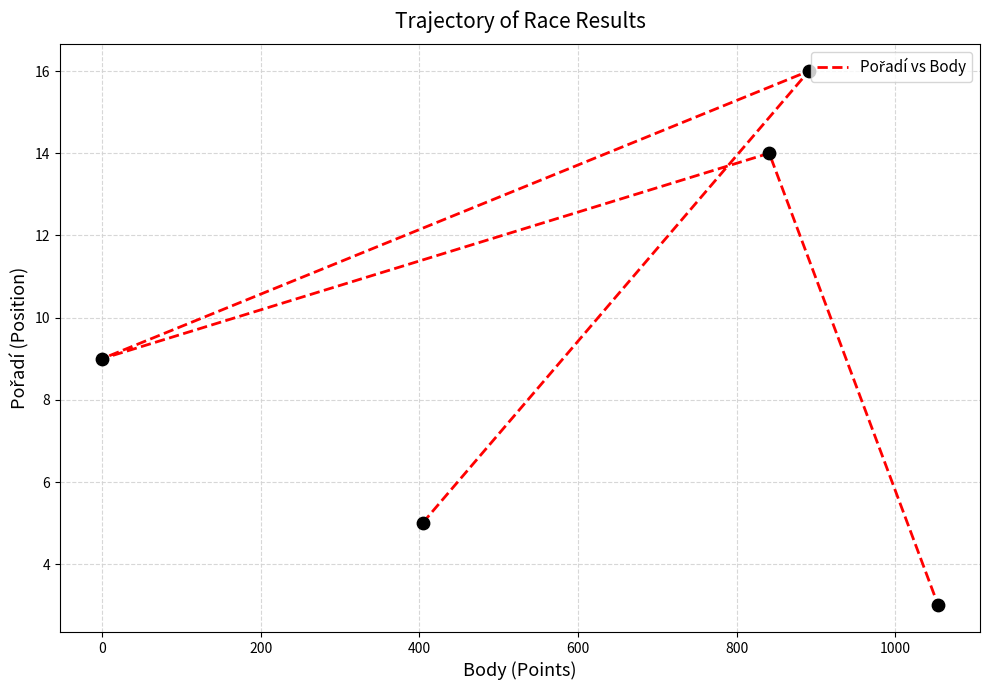

What is the change in value from 400 to 600?

-11